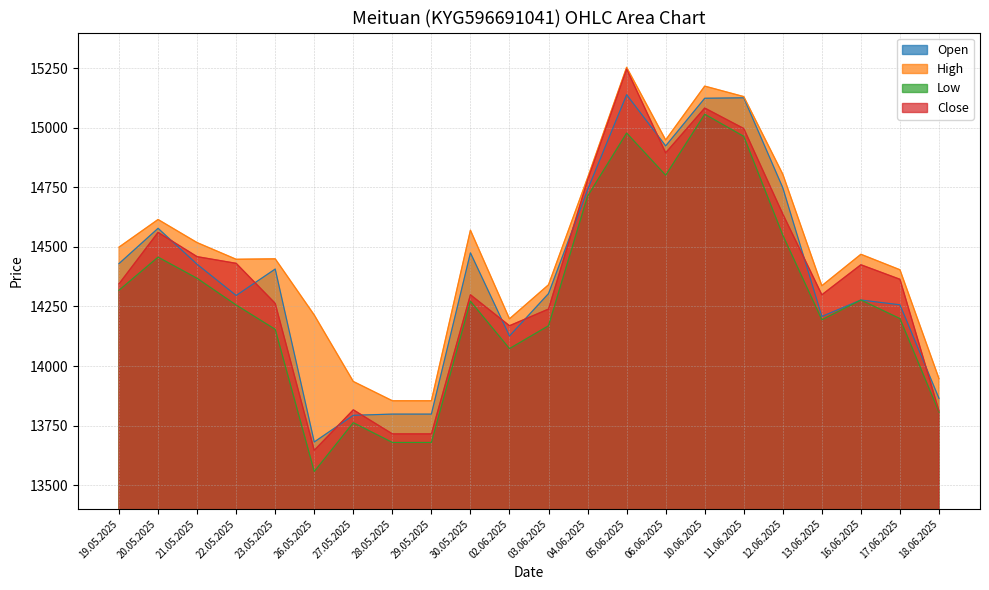

True or false: High and Open intersect in this chart.

False